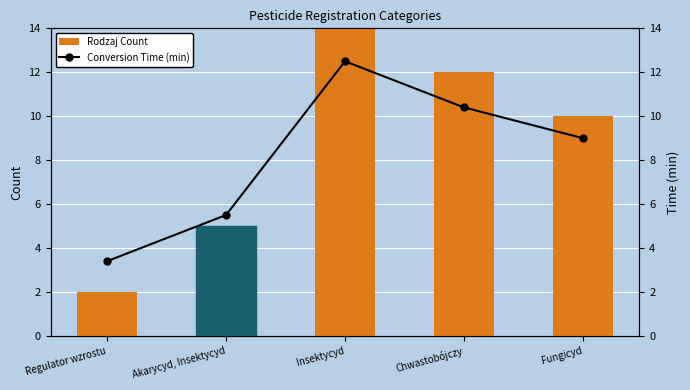

Rank the series by their maximum value, from lowest to highest.

Conversion Time (min), Rodzaj Count